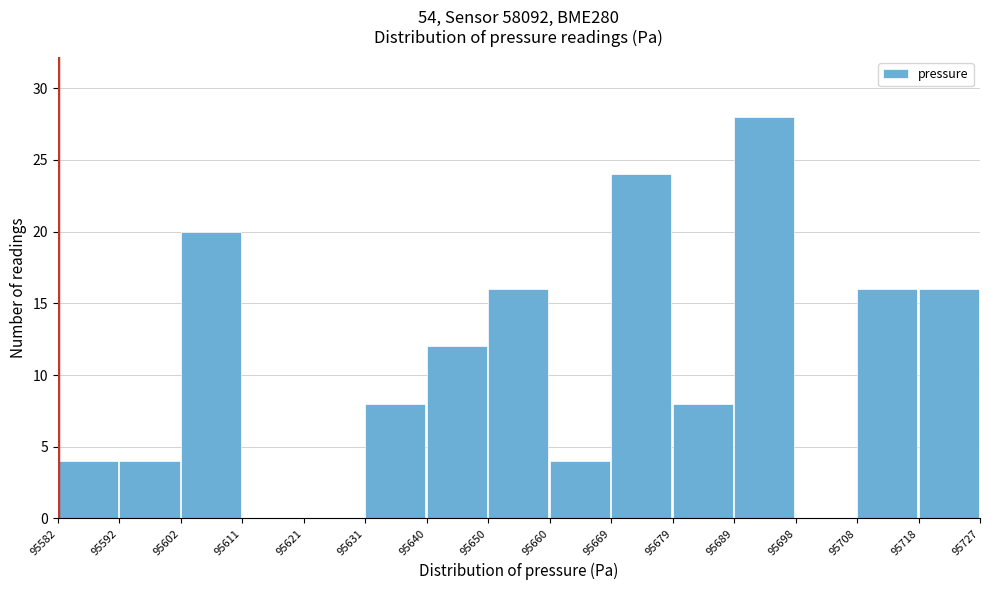

Reading left to right, transcribe this chart: for each bar, give the range it covers on the x-axis and its height. The values are not printed on the chart, so give them approximately, as read against the axis.

95582 to 95592: 4
95592 to 95602: 4
95602 to 95611: 20
95611 to 95621: 0
95621 to 95631: 0
95631 to 95640: 8
95640 to 95650: 12
95650 to 95660: 16
95660 to 95669: 4
95669 to 95679: 24
95679 to 95689: 8
95689 to 95698: 28
95698 to 95708: 0
95708 to 95718: 16
95718 to 95727: 16